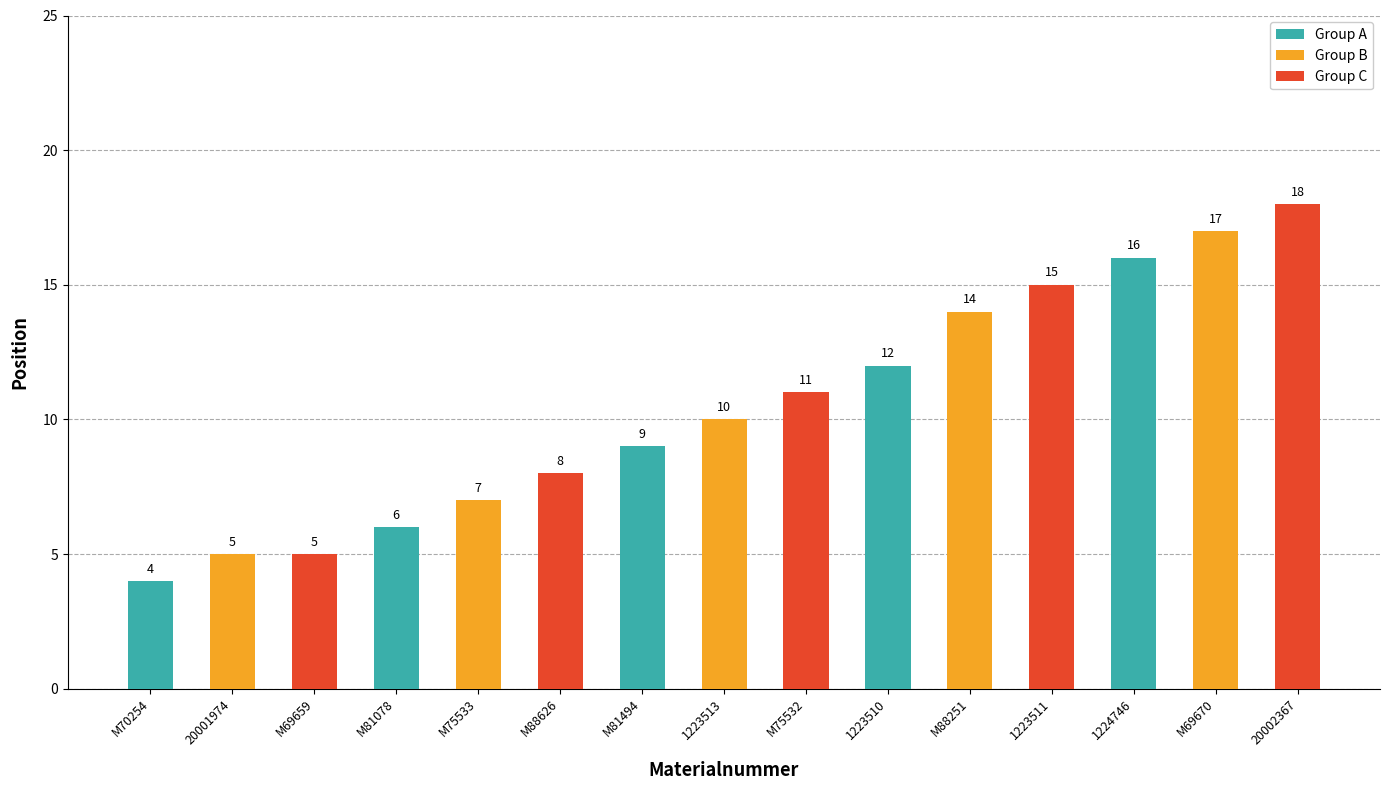

What is the label of the 5th bar from the right?

M88251